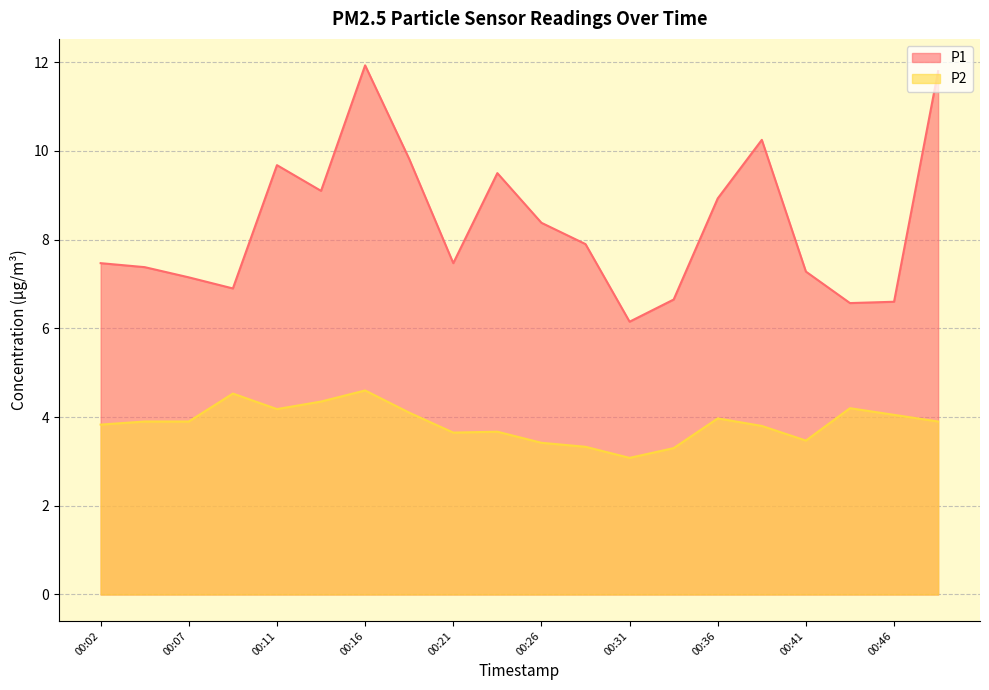

At 00:38, list the series in order from largest to smallest.

P1, P2